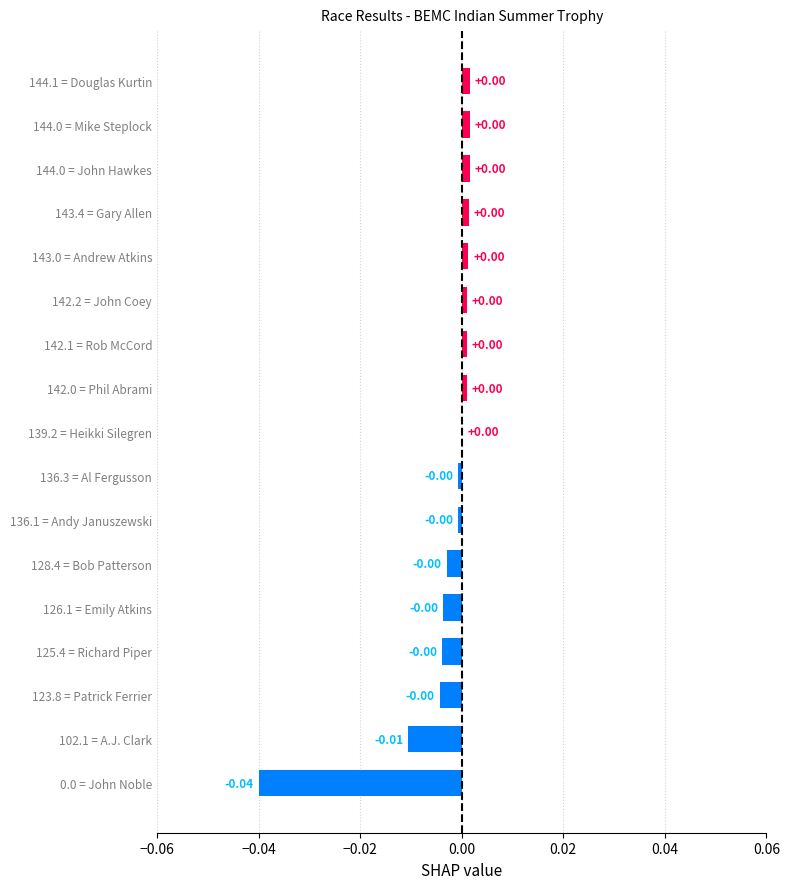

Which has a higher value, 0.0 = John Noble or 142.2 = John Coey?

142.2 = John Coey